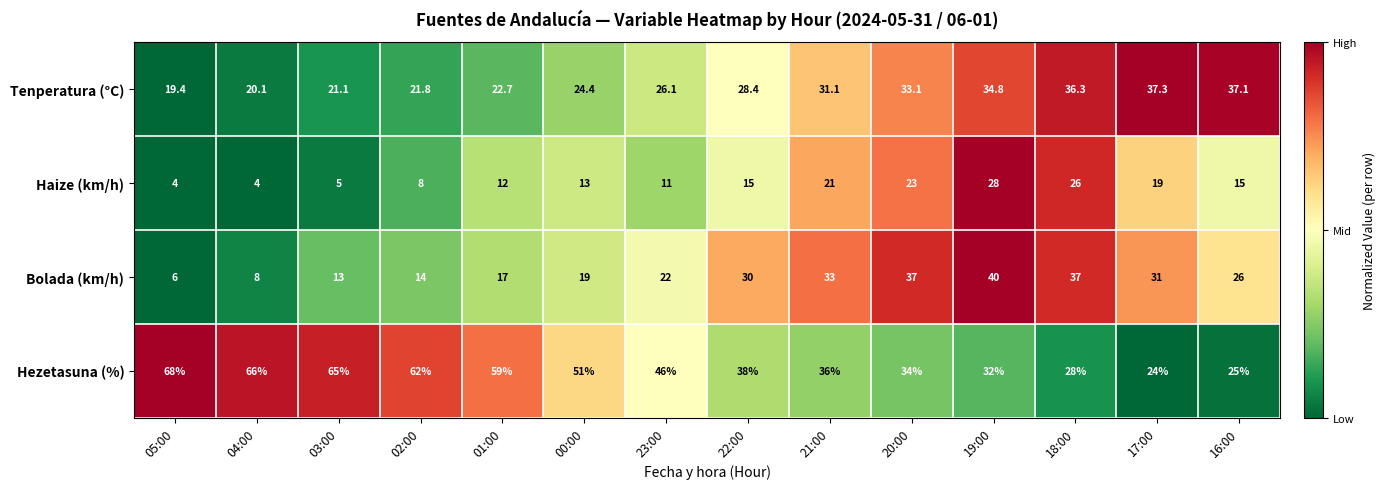

What is the difference between the maximum and second lowest values in the Haize (km/h) series?

24.0